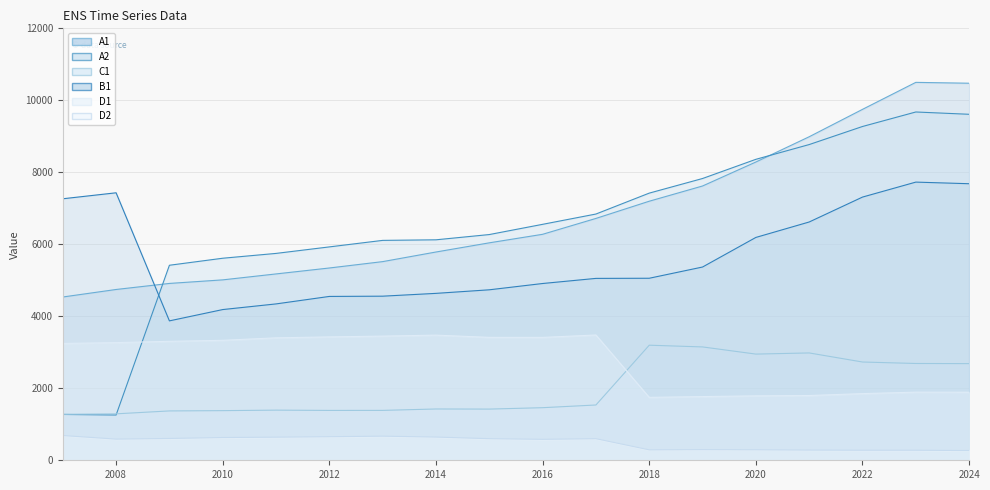

How many lines are shown in the chart?

6